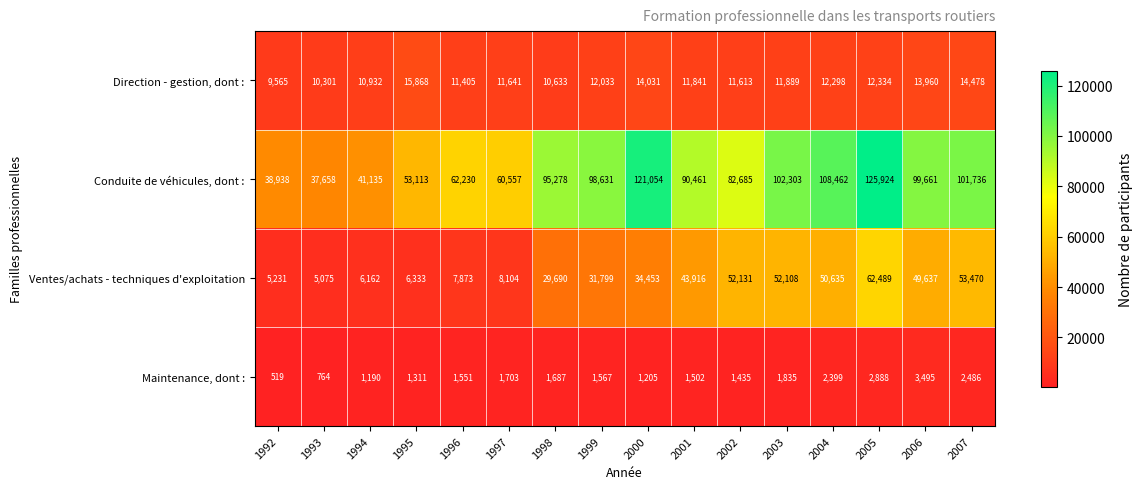

List the series in order of their peak value, lowest first.

Maintenance, dont :, Direction - gestion, dont :, Ventes/achats - techniques d'exploitation, Conduite de véhicules, dont :